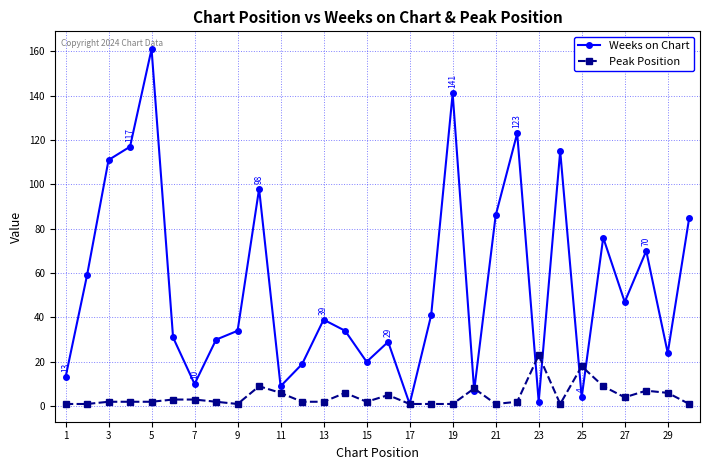

True or false: Weeks on Chart has more than 1 interior local peaks.

True